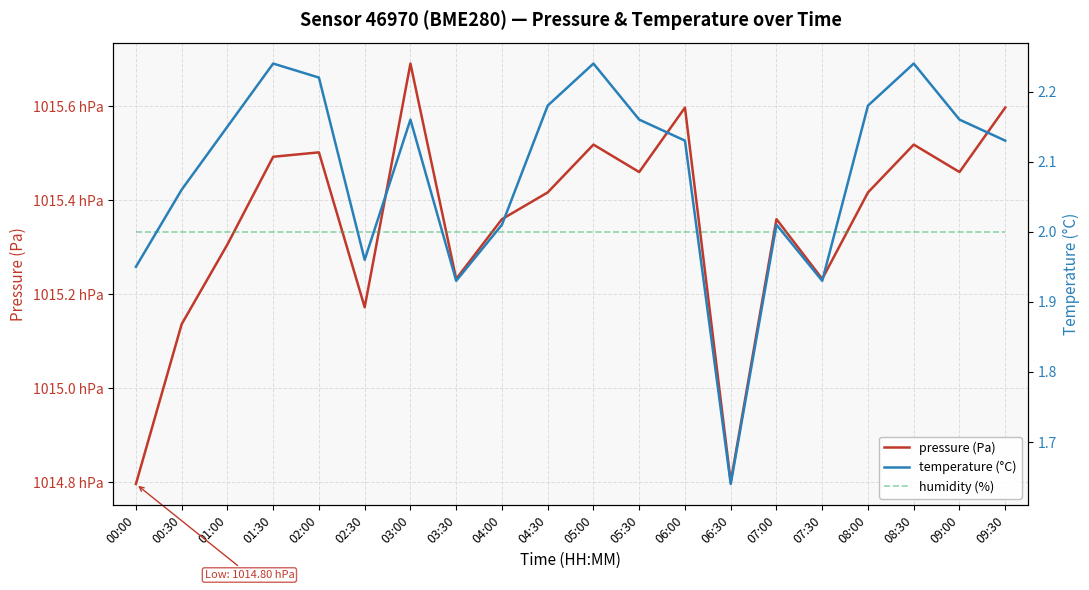

The pressure (Pa) series shows 33598.9 at 03:00. True or false?

False